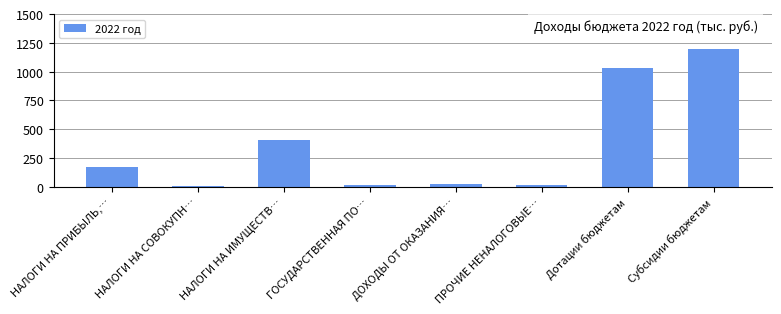

Approximately how many times larger is the value at НАЛОГИ НА ПРИБЫЛЬ,… compared to Дотации бюджетам?

0.2